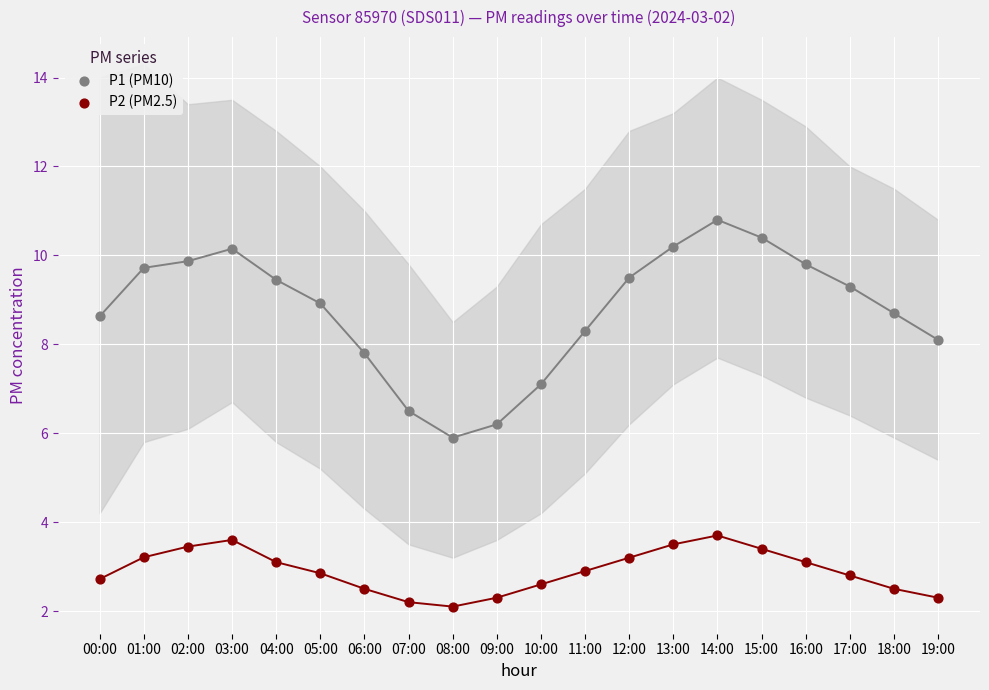

Which series contains the lowest Y value?

P2 (PM2.5)